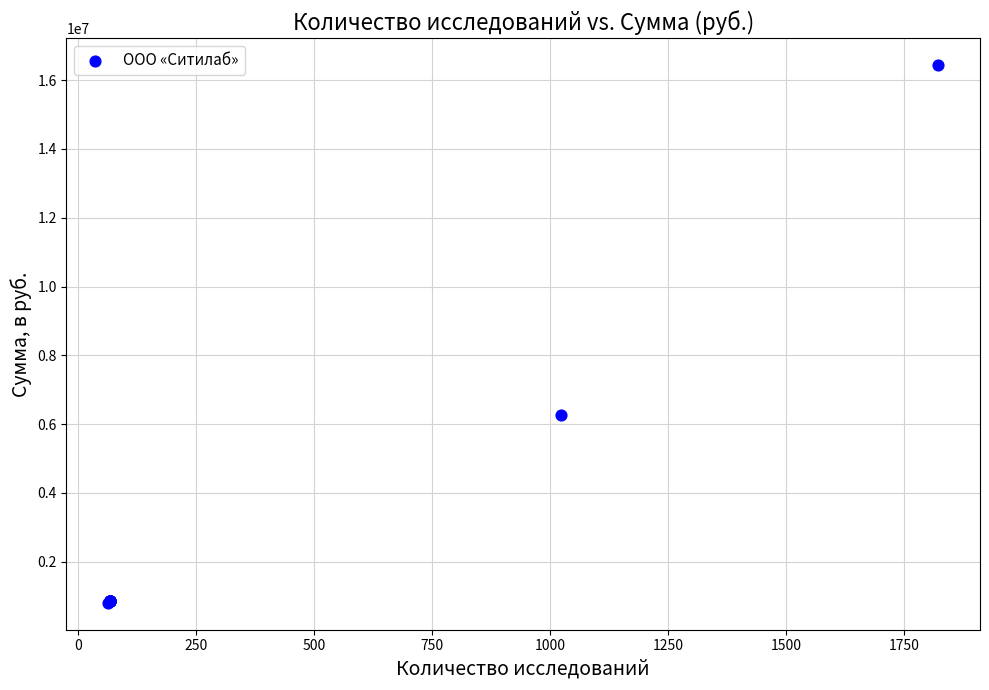

What Y value in the scatter plot is closest to 8620817?

6252280.0